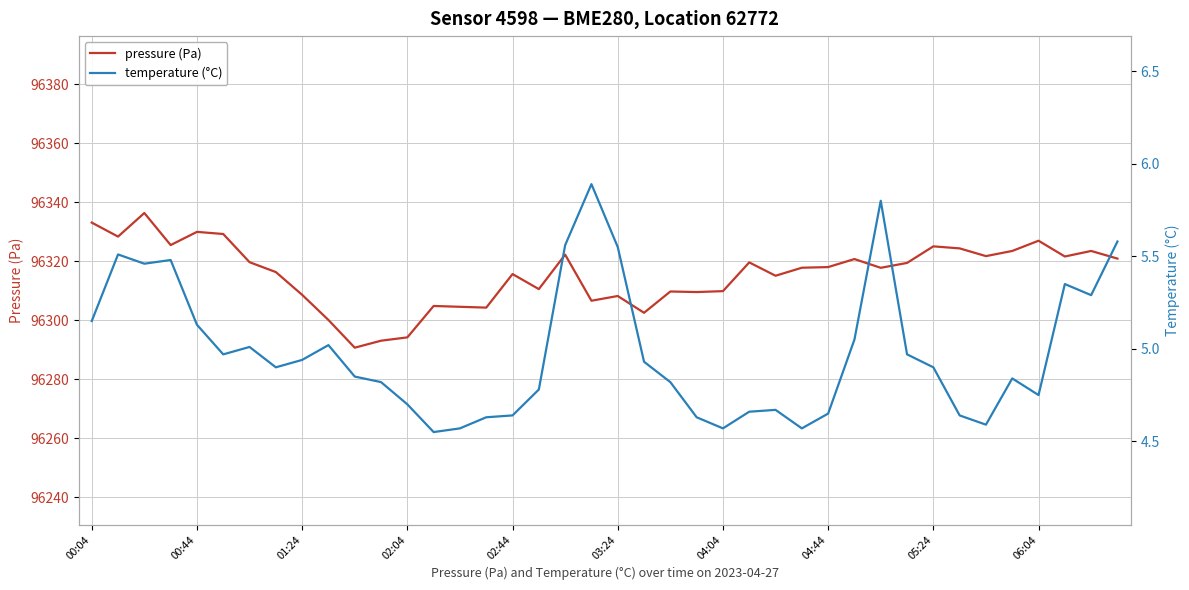

Does the chart have visible grid lines?

Yes